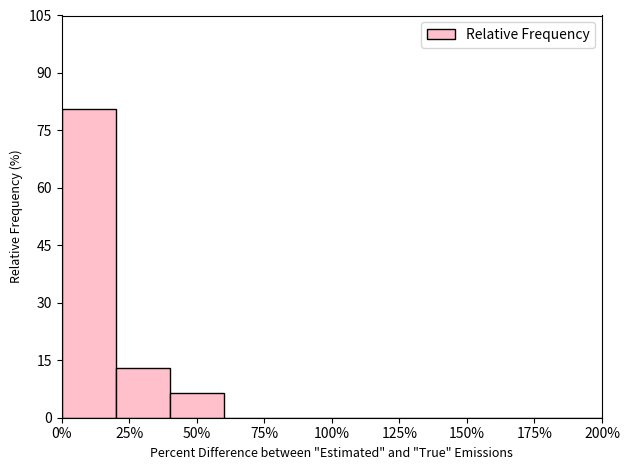

What is the height of the bar covering 20 to 40 on the x-axis? The values are not printed on the chart, so give them approximately, as read against the axis.

12